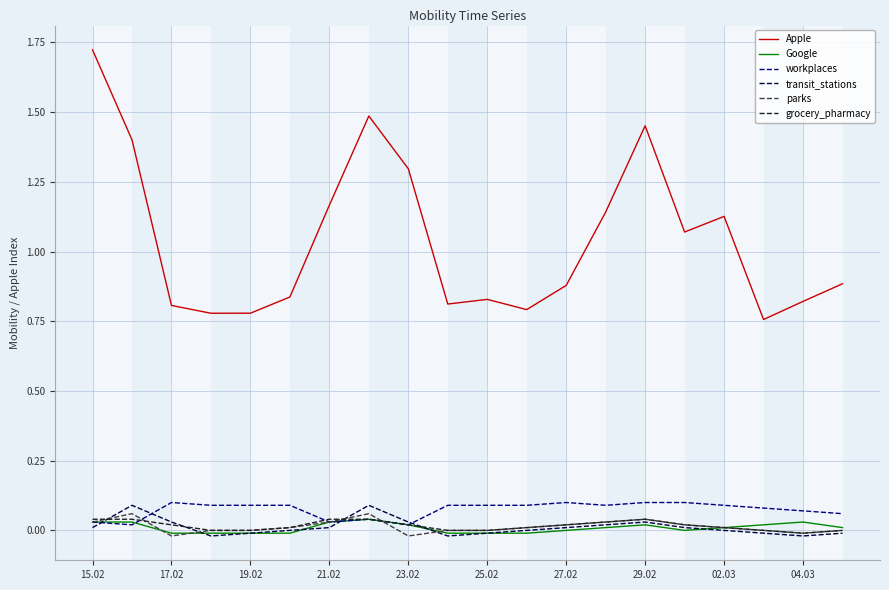

True or false: Apple and transit_stations cross at least once.

False